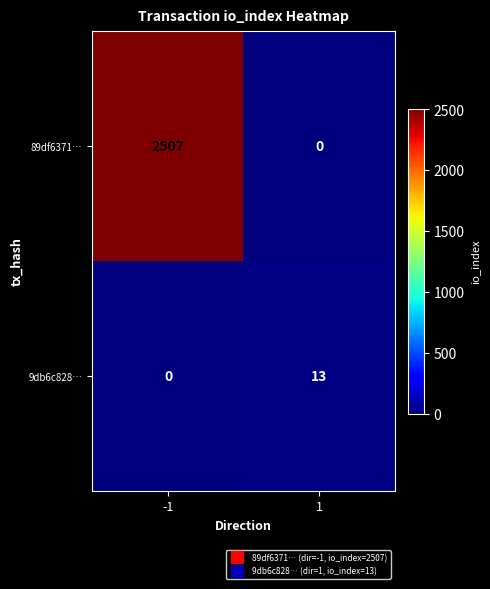

Reading left to right, list all the values displayed in this chart.

89df6371…: -1=2507	1=0
9db6c828…: -1=0	1=13